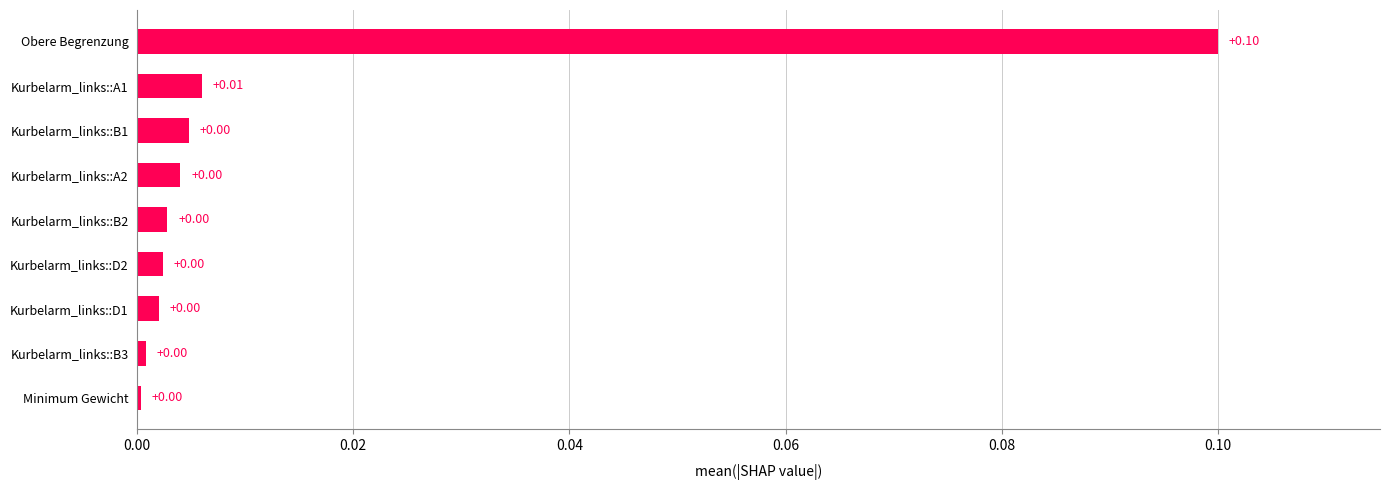

What is the change in value from Kurbelarm_links::A1 to Obere Begrenzung?

+0.1